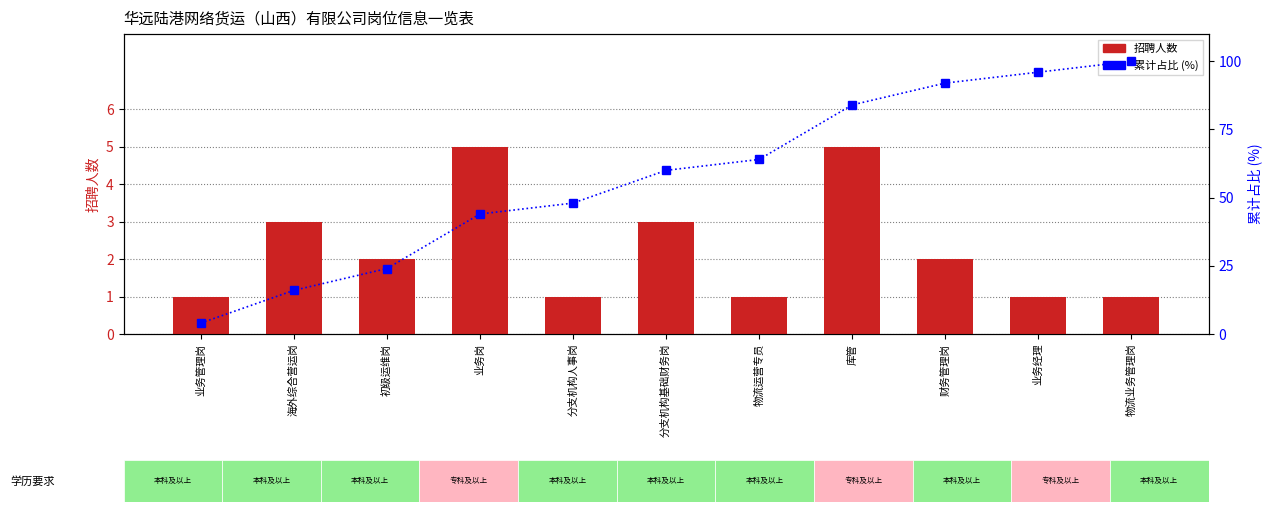

What is the sum of all 累计占比 (%) values?

632